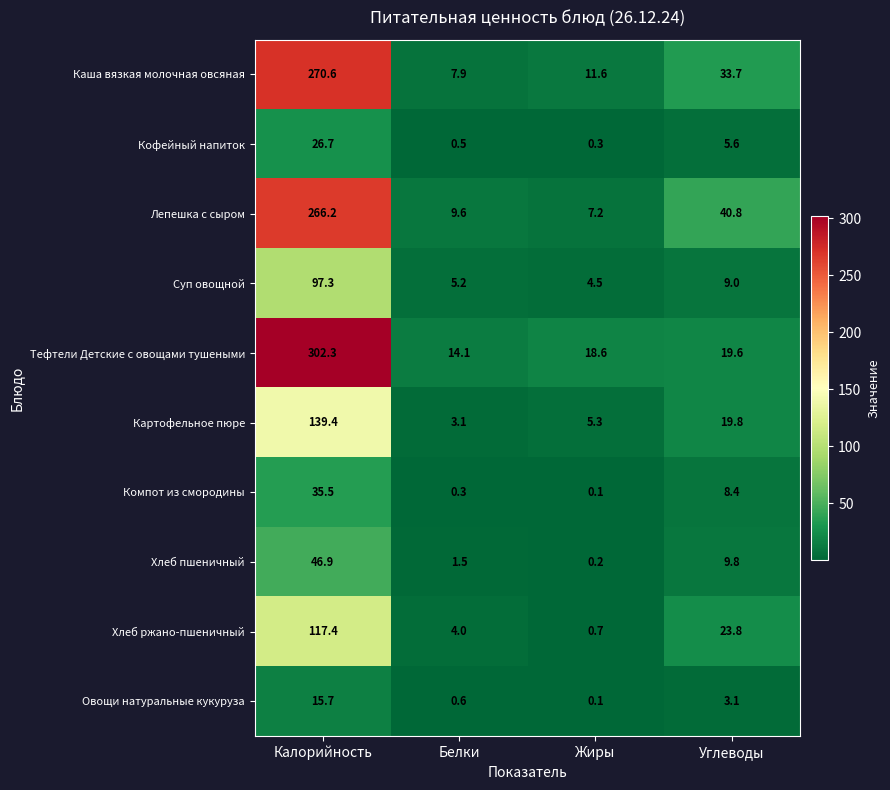

What is the greatest value displayed?

302.3